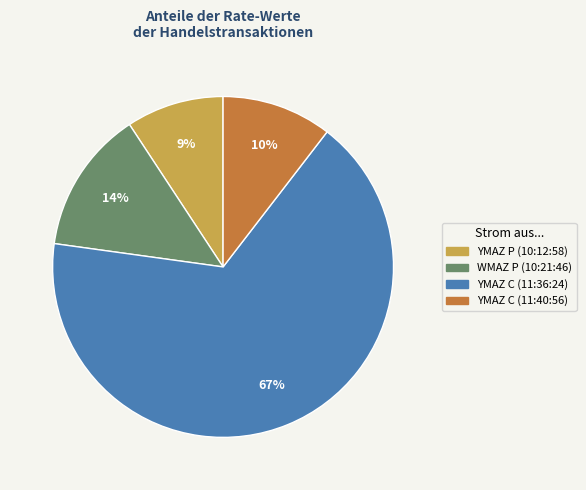

To the nearest percent, what is the average slice percentage?

25%